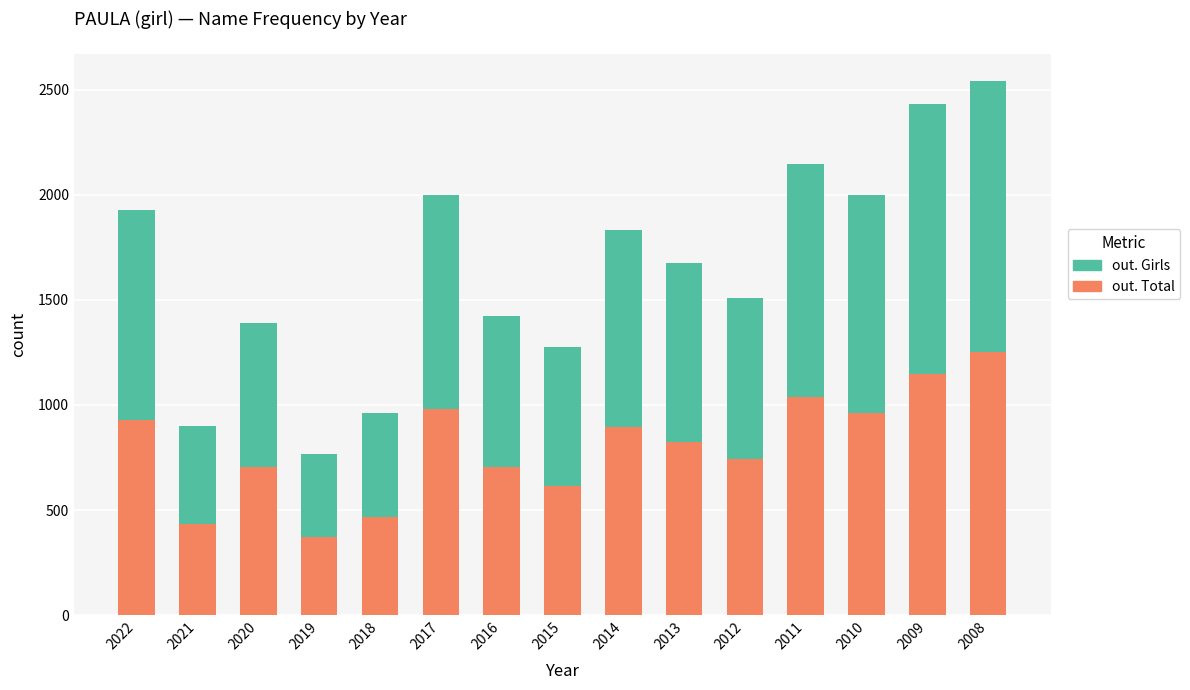

Does the chart contain any negative values?

No